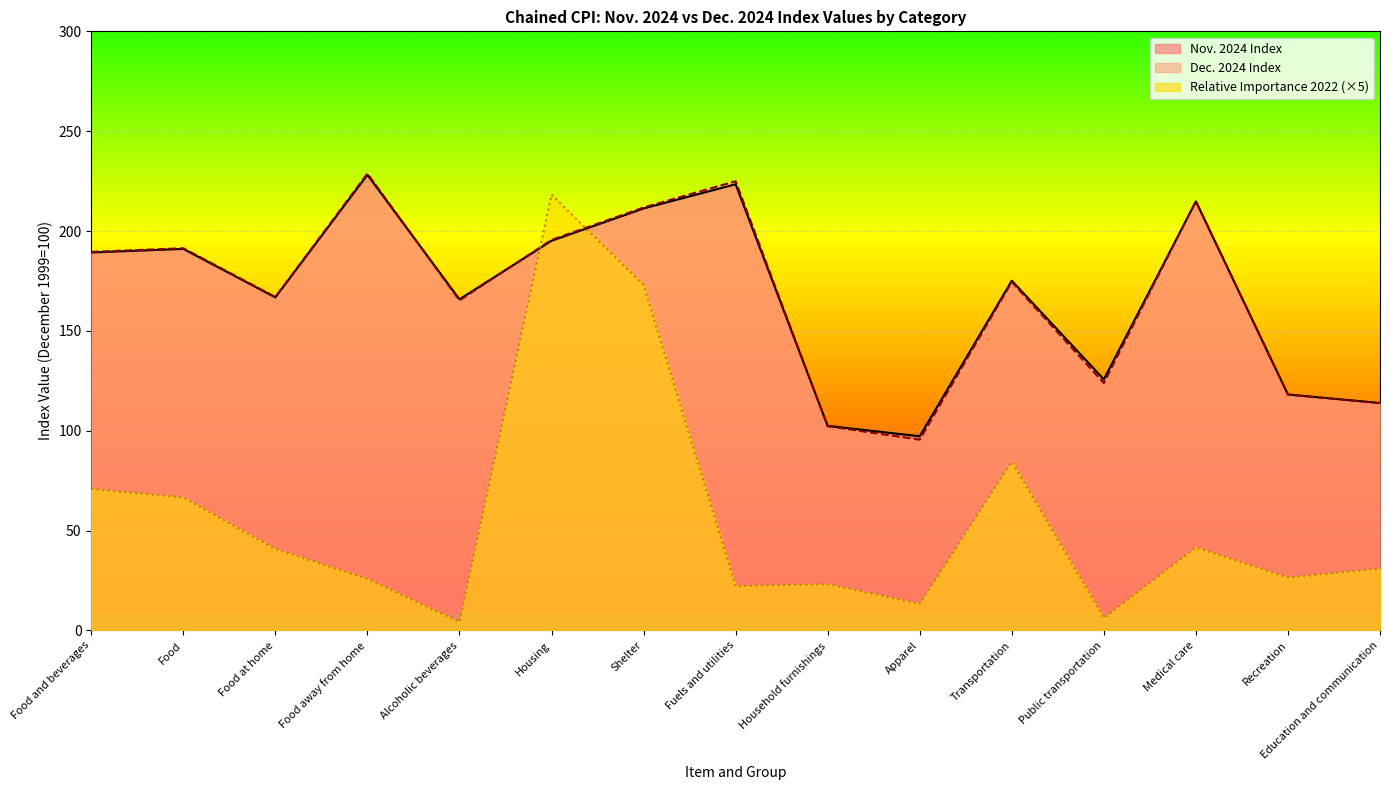

What is the label of the 11th point from the left?

Transportation